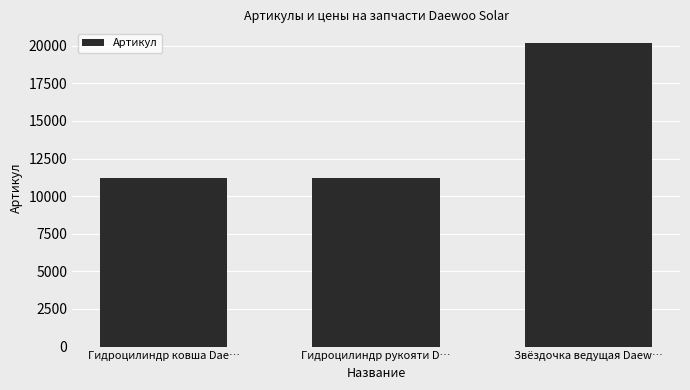

How many categories are shown in the chart?

3